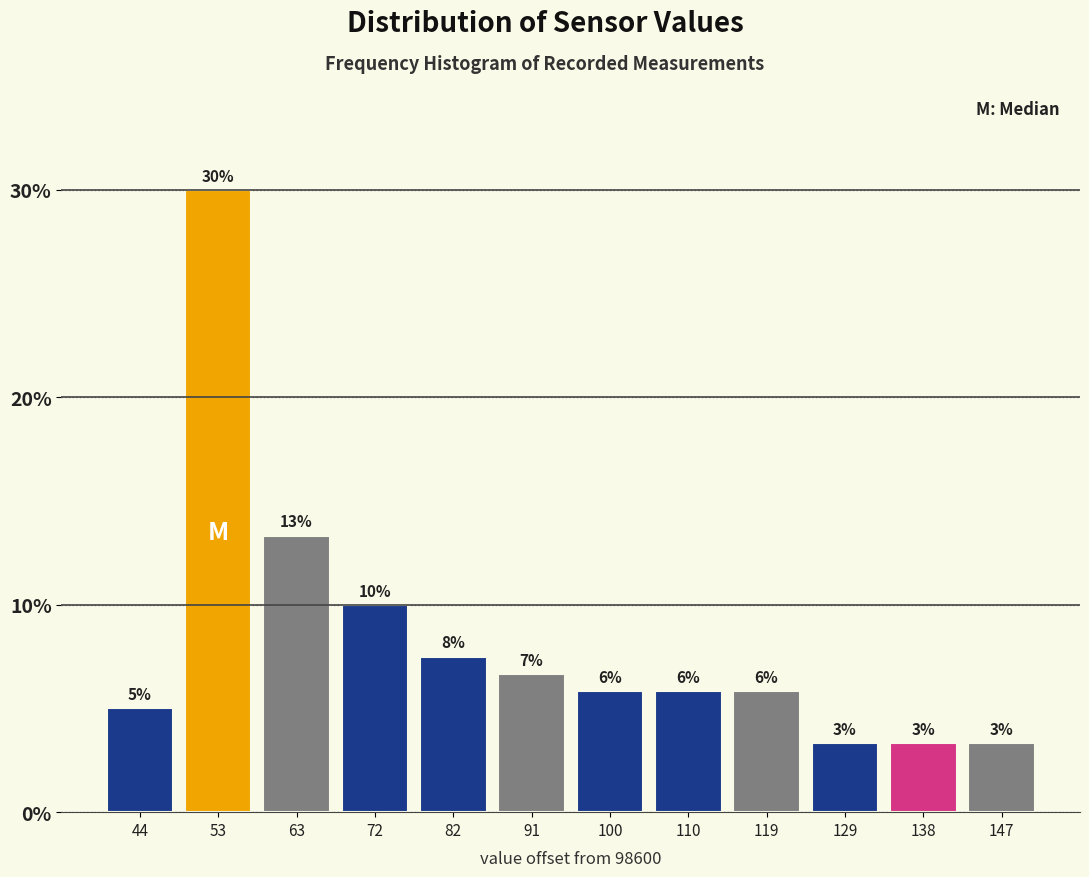

How many bars are there in total?

12